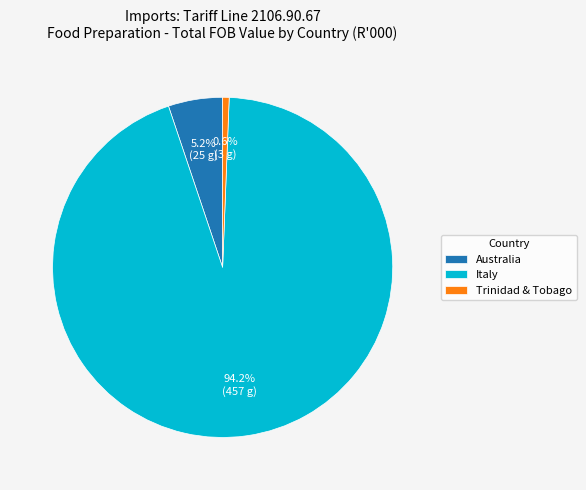

How many slices are in this pie chart?

3